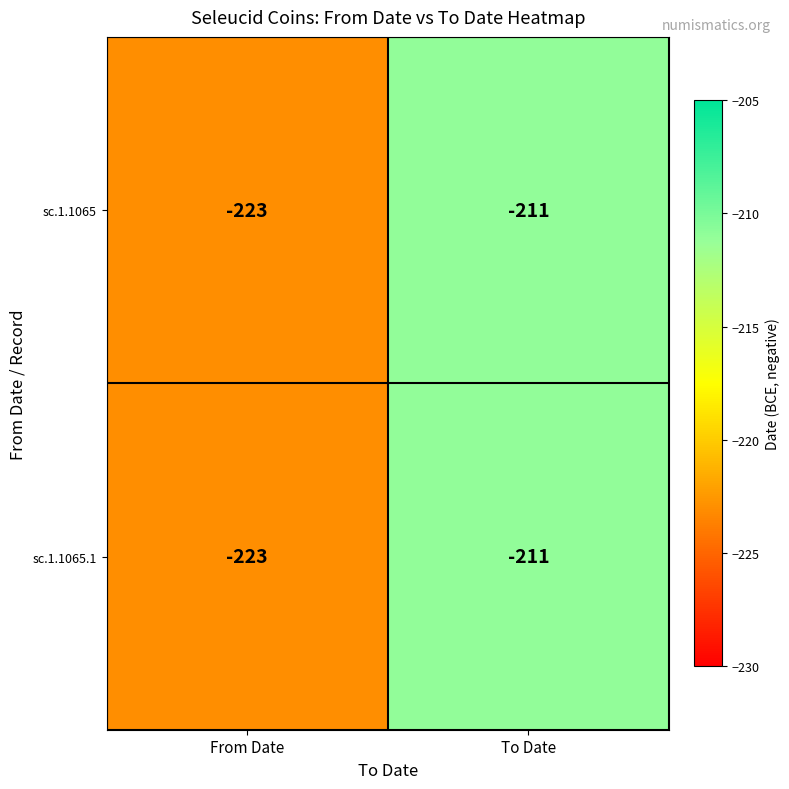

At which category is the sum across all series the highest?

To Date